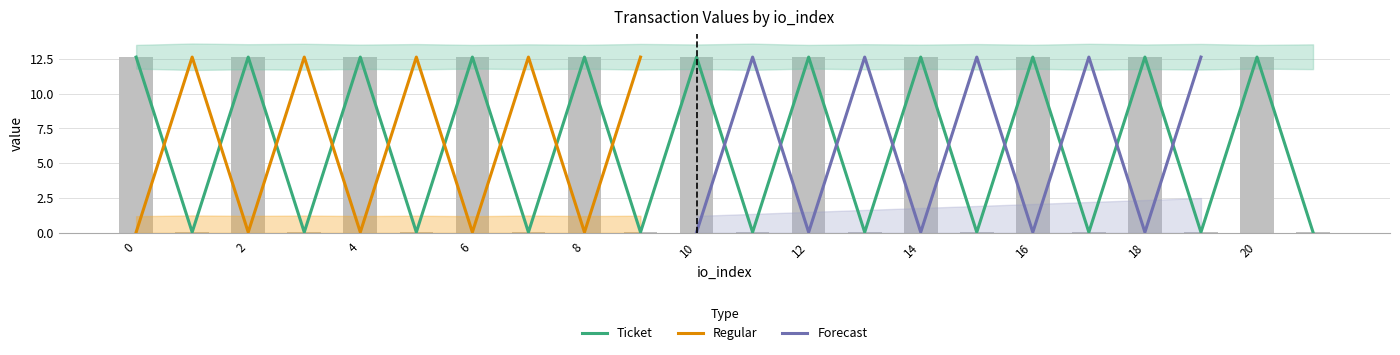

What is the difference between the values at 14 and 19?

12.6